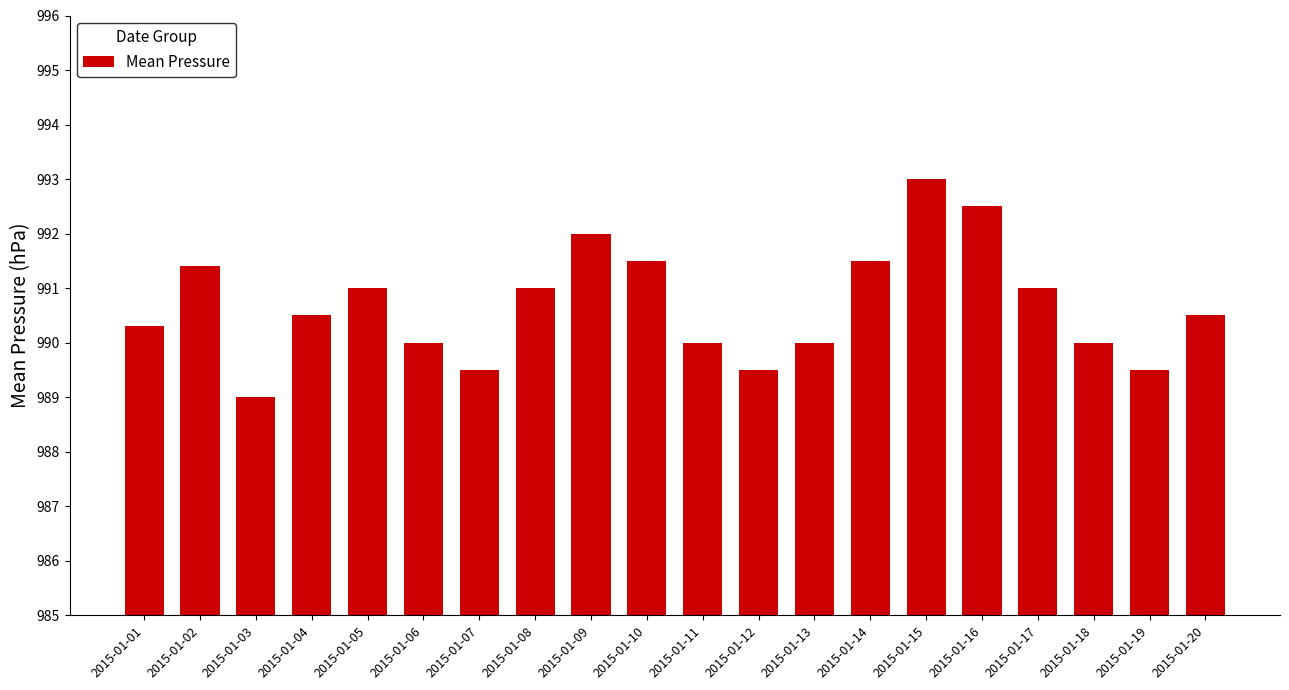

Which category has the lowest value across all series?

2015-01-03